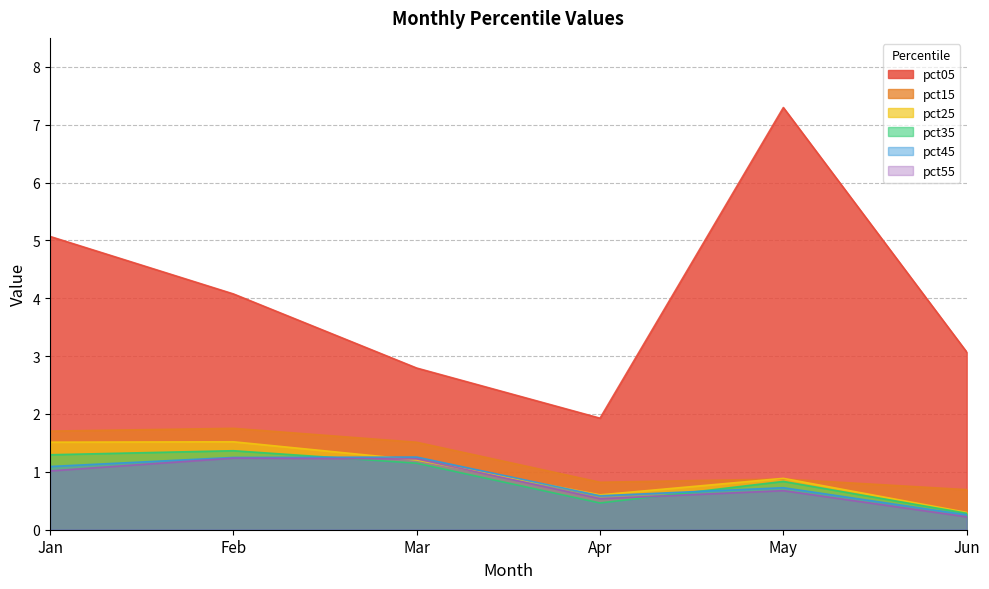

True or false: pct35 has more than 2 points higher than both neighbors.

False